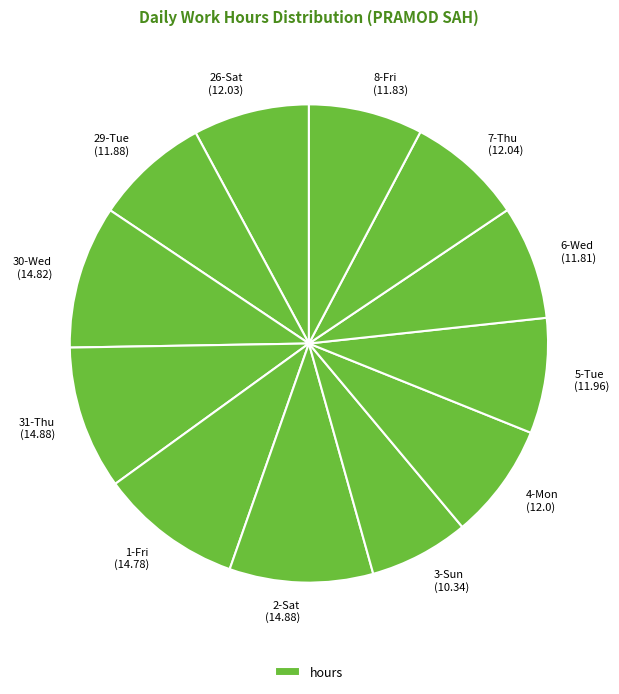

Is the sum of 8-Fri (11.83) and 7-Thu (12.04) greater than half?

No